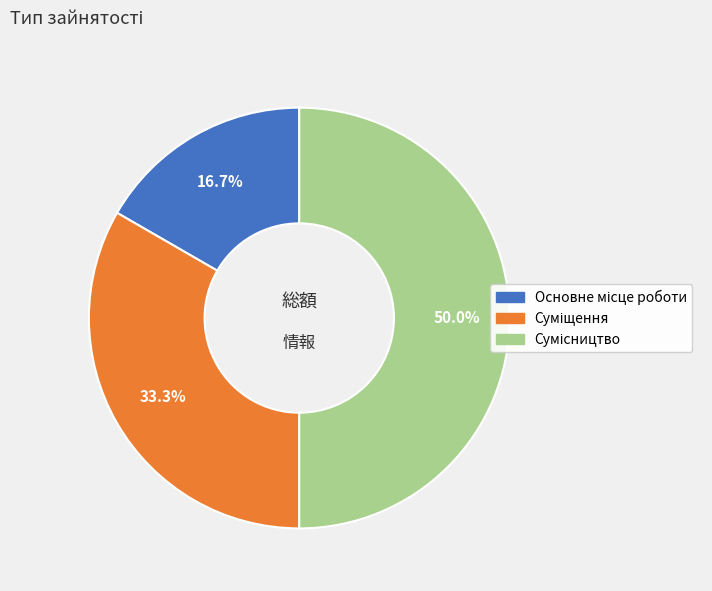

How many slices are in this pie chart?

3